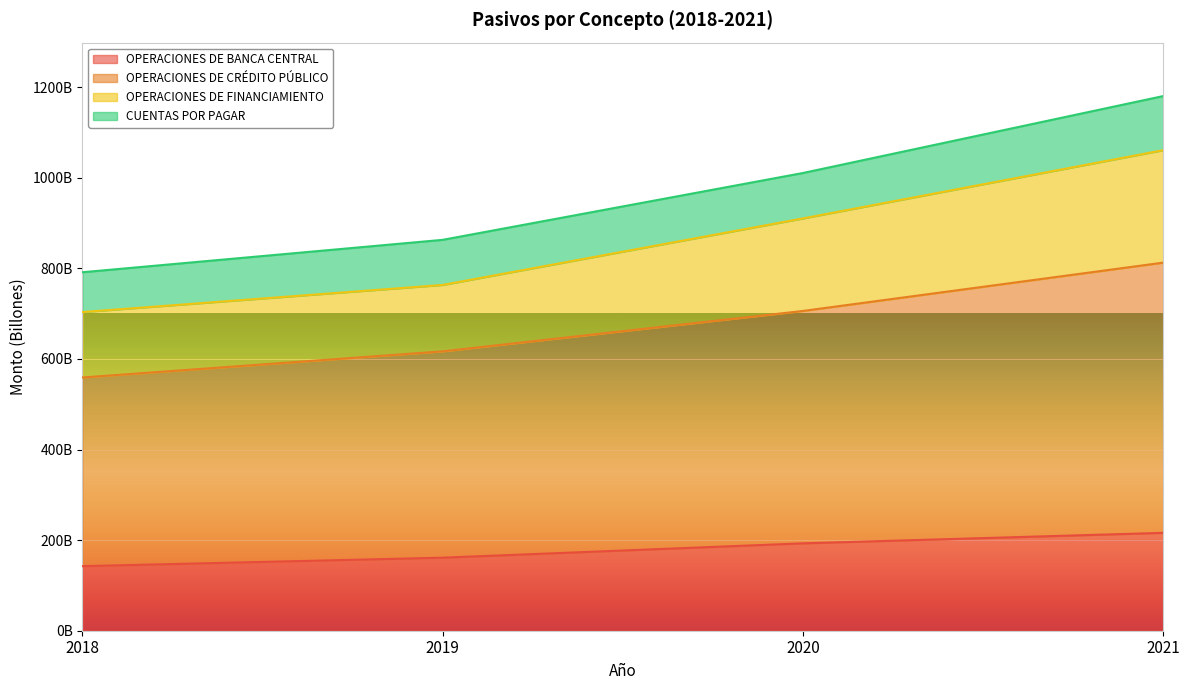

What is the value of the OPERACIONES DE BANCA CENTRAL point at the 1st from the left?

142494813436.5